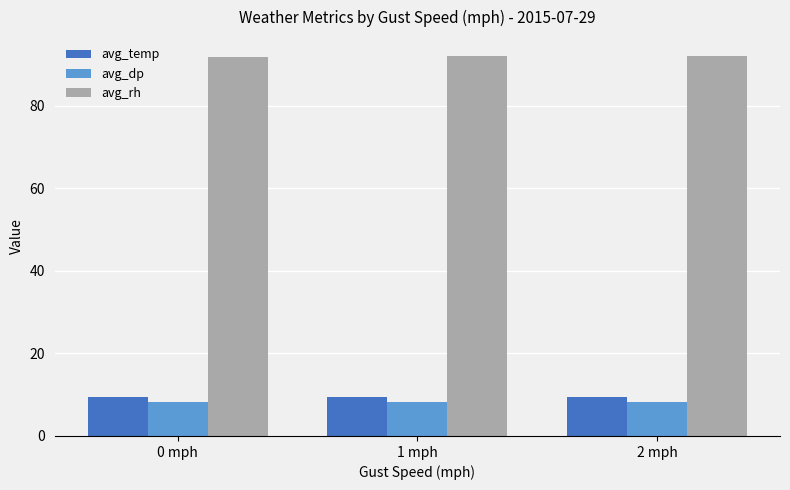

What is the highest value of the avg_rh series?

92.0